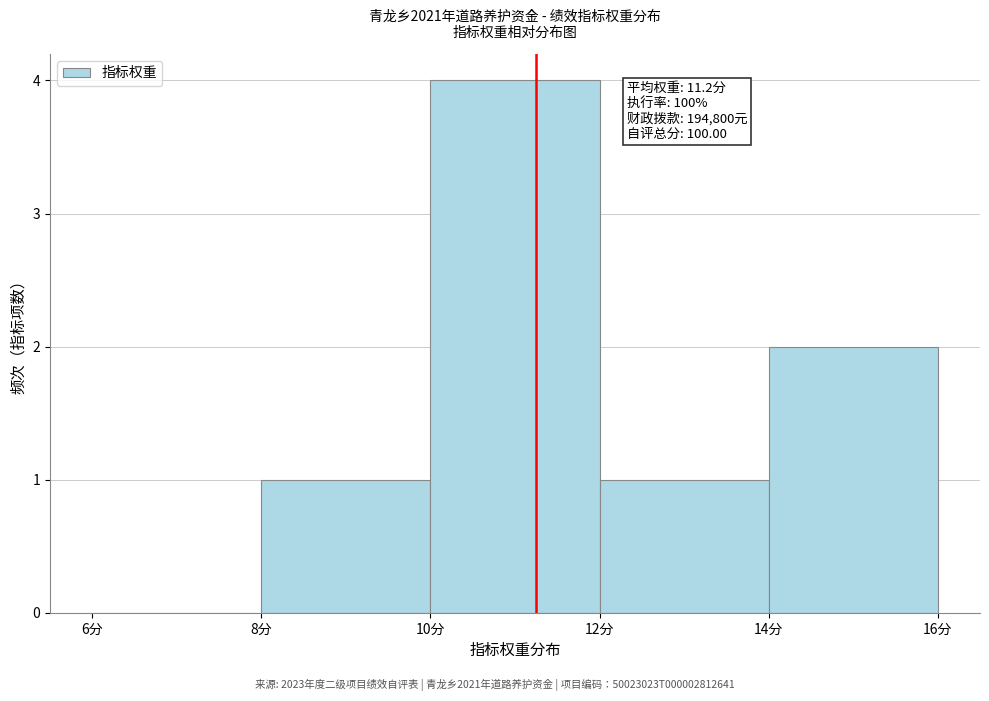

Which range on the x-axis has the tallest bar?

10 to 12